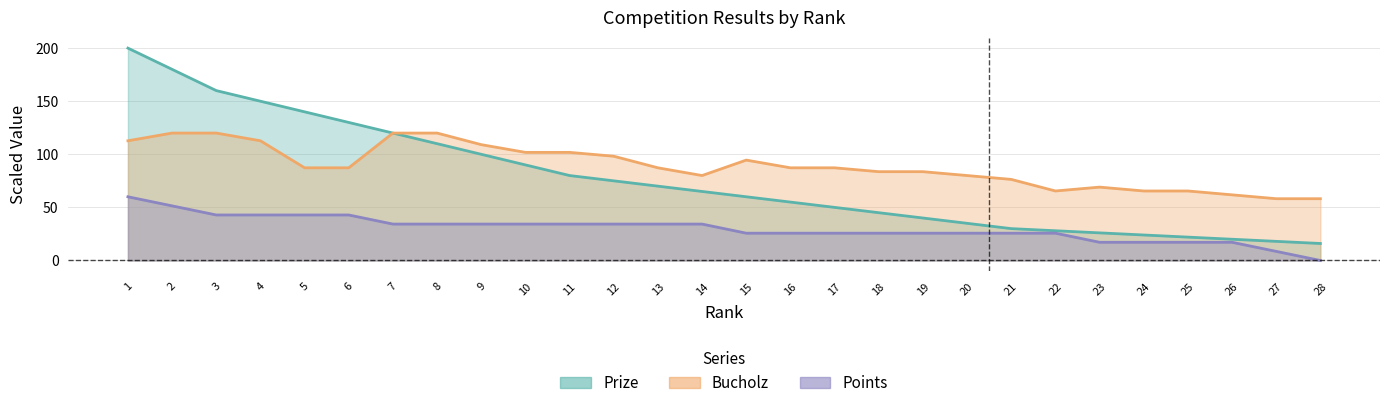

What is the value of the Prize point at the 23rd from the left?

26.0